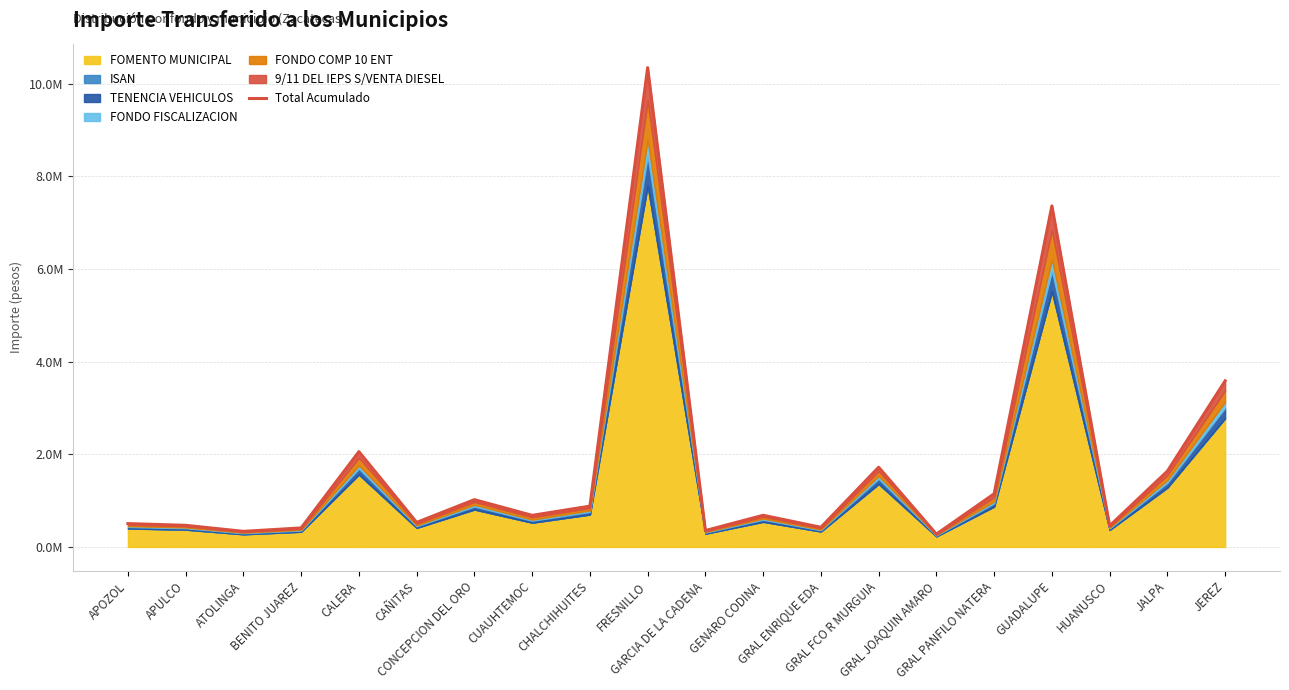

True or false: the data shows 0.6 at ATOLINGA.

False